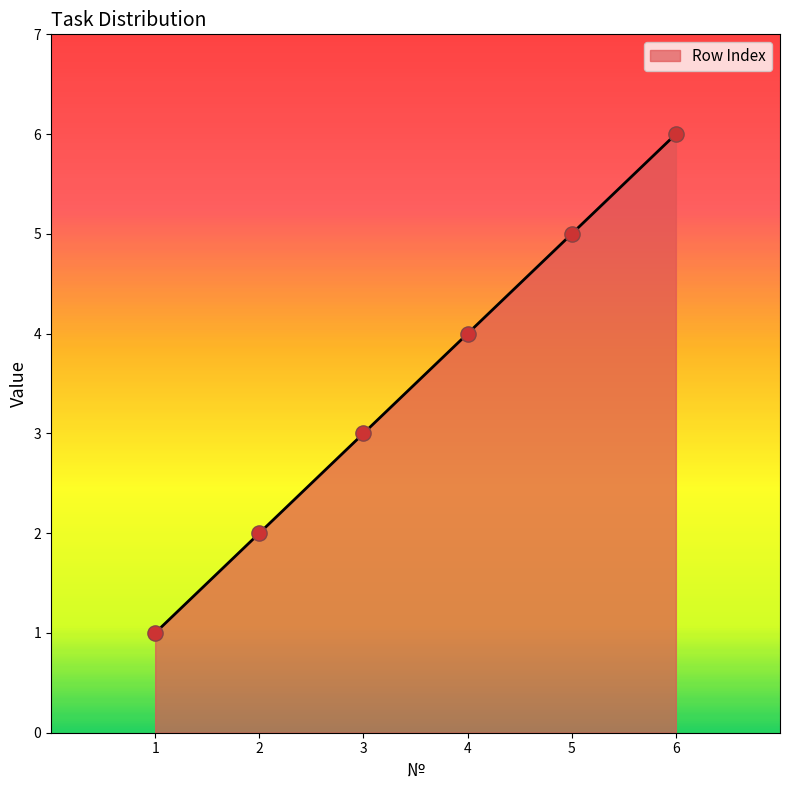

What is the ratio of the value at 6 to the value at 4?

1.5